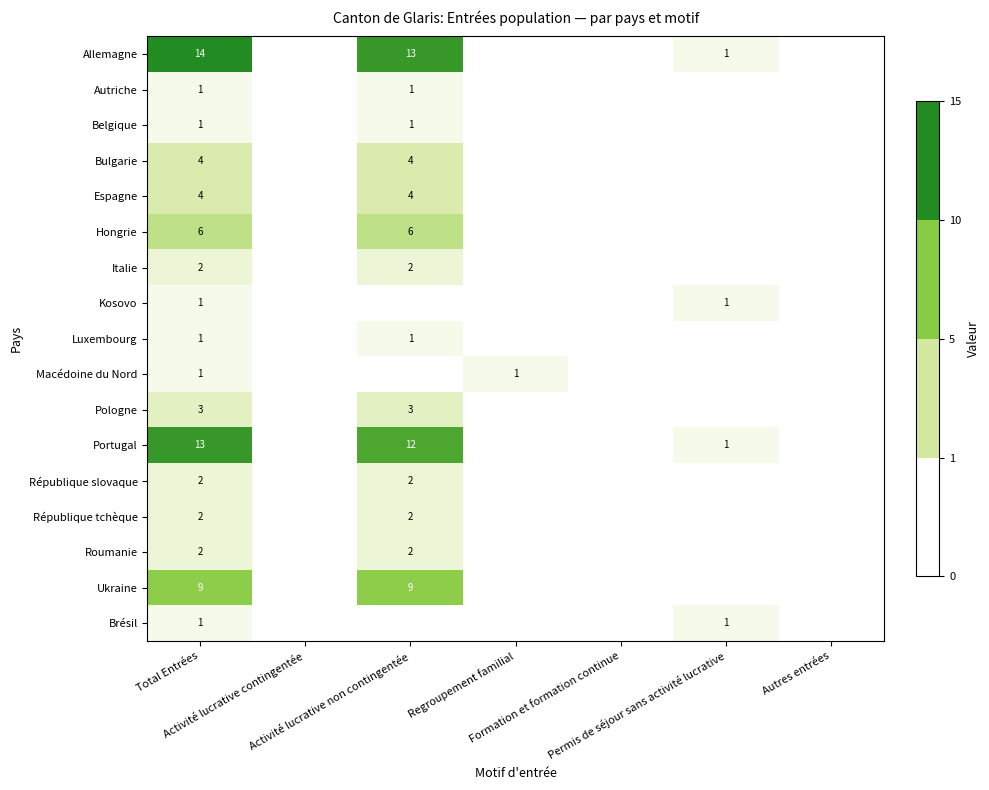

Is it true that Pologne equals 3 at Total Entrées?

True